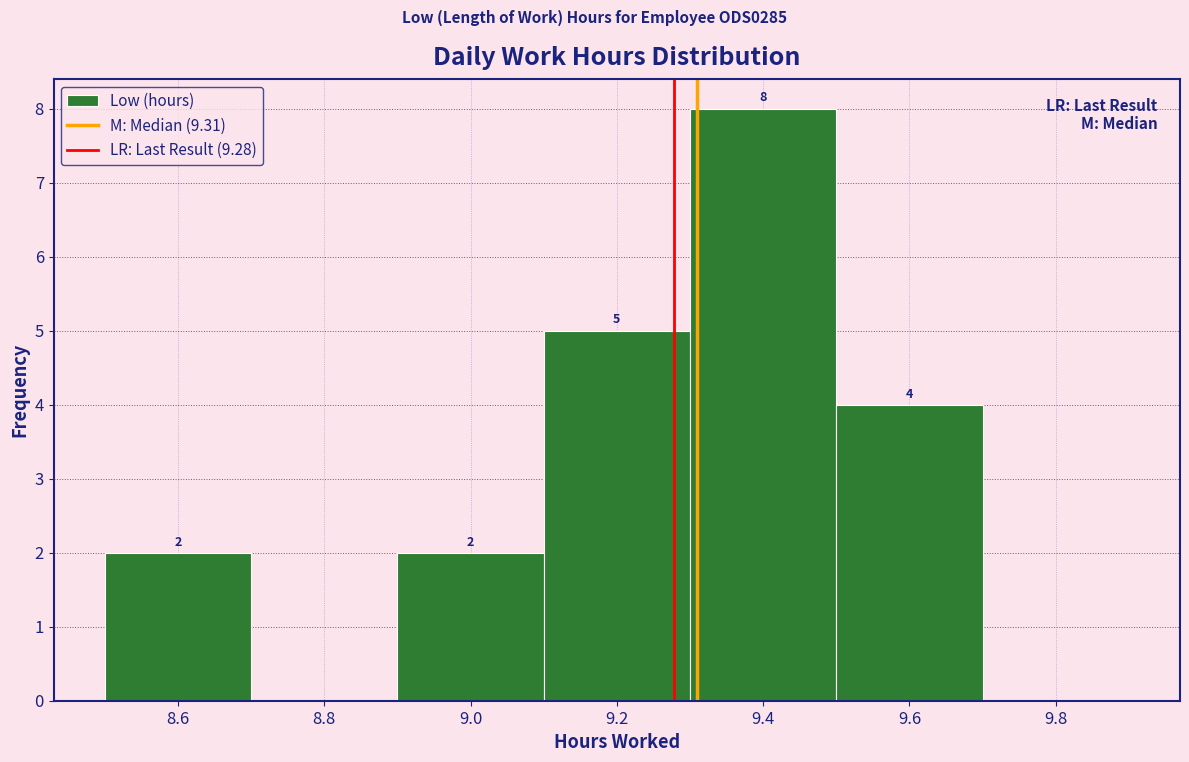

Which range on the x-axis has the tallest bar?

9.3 to 9.5